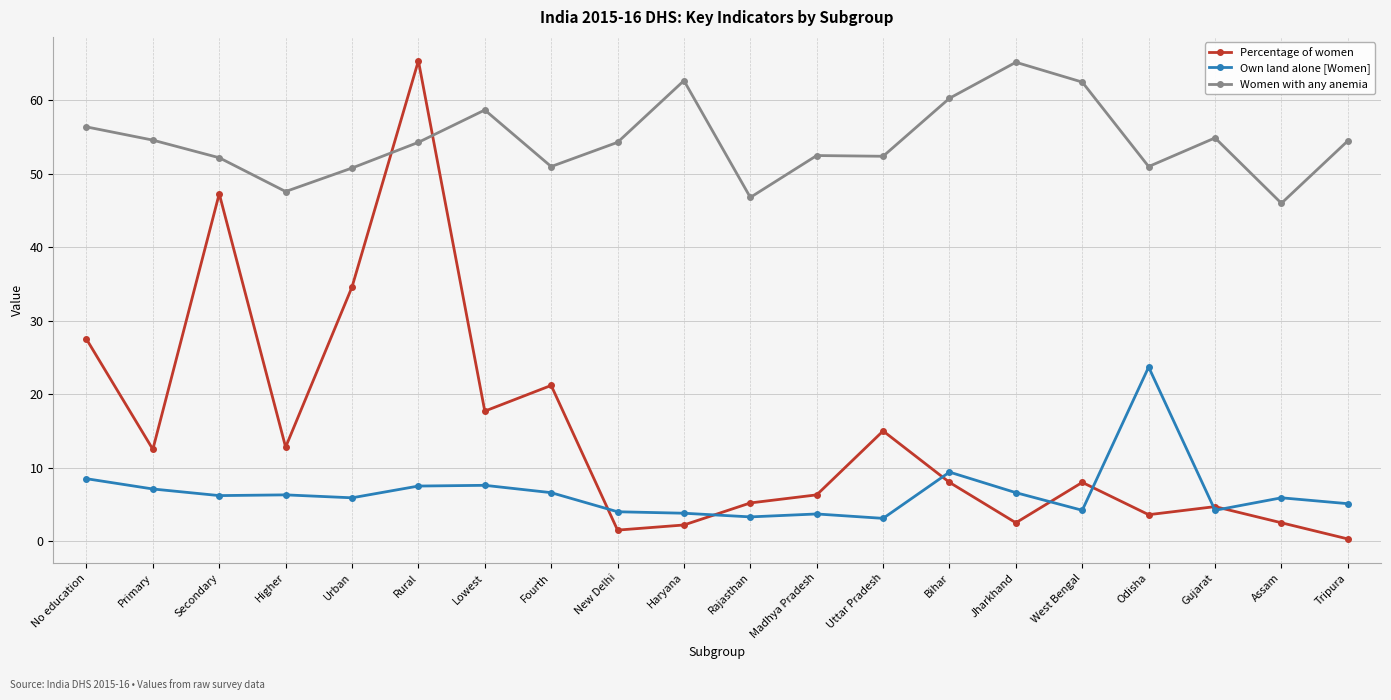

At which category is the sum across all series the highest?

Rural